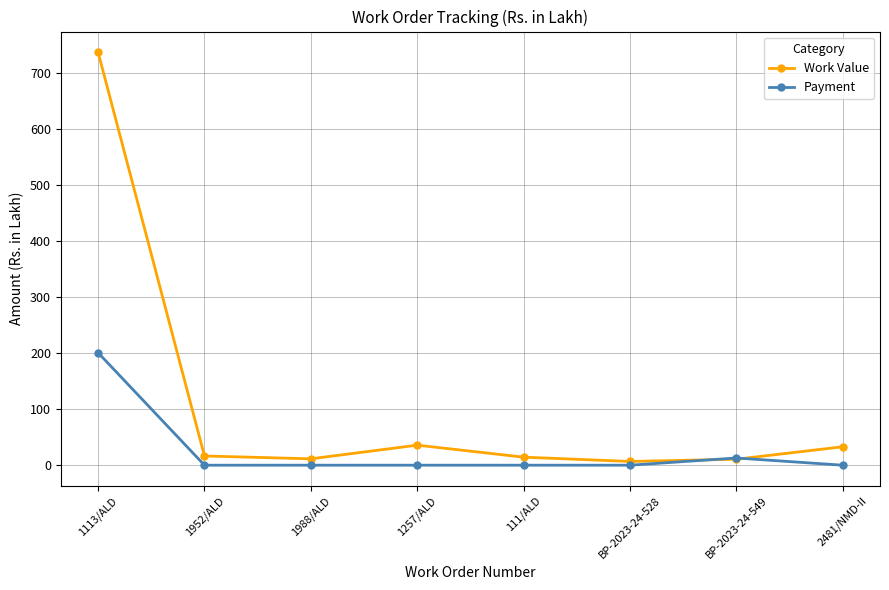

What is the lowest value of the Work Value series?

6.7